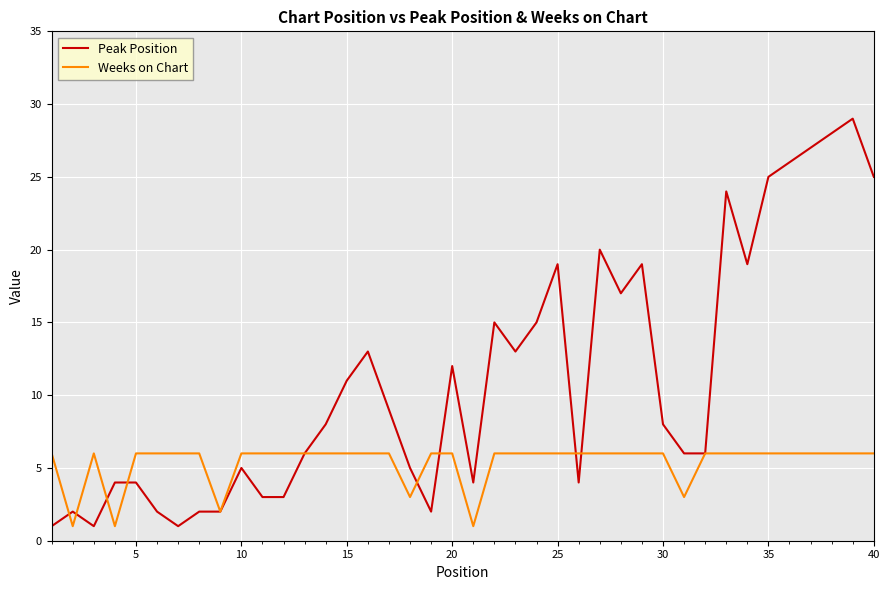

Does the chart display data point markers on the line(s)?

No